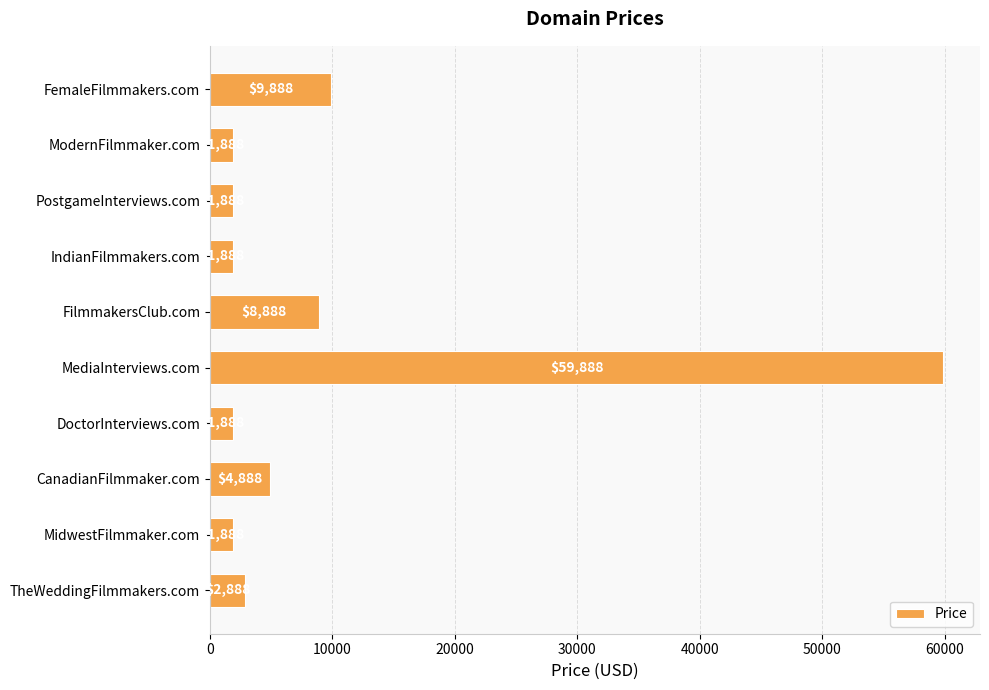

What is the minimum value shown in the chart?

1888